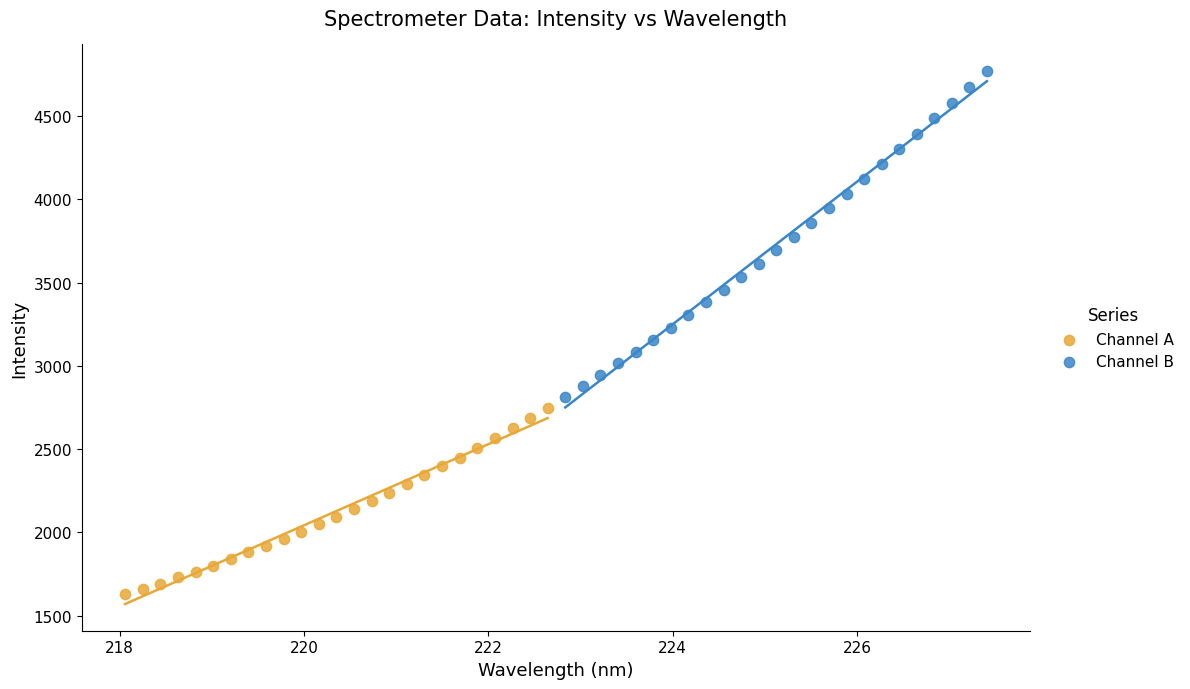

Which series reaches the maximum Y coordinate?

Channel B